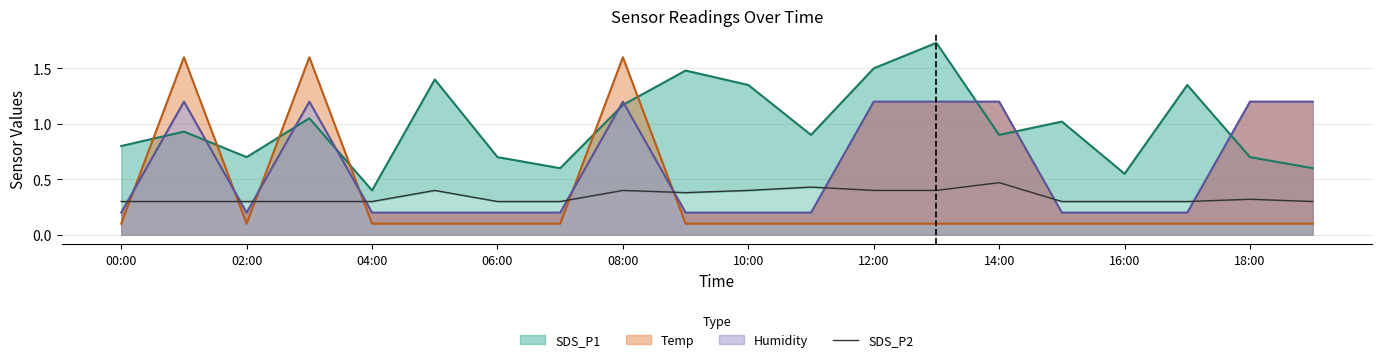

What is the difference between the maximum and minimum values?

0.2